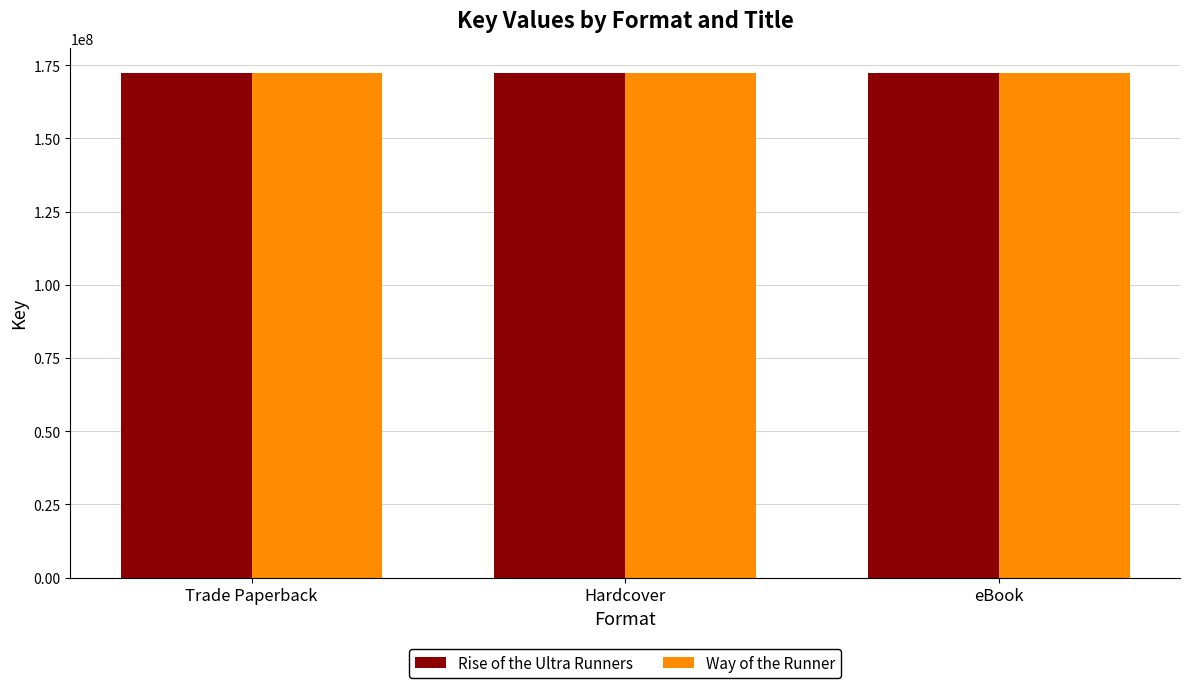

Is it true that Rise of the Ultra Runners equals 172270245 at Trade Paperback?

True